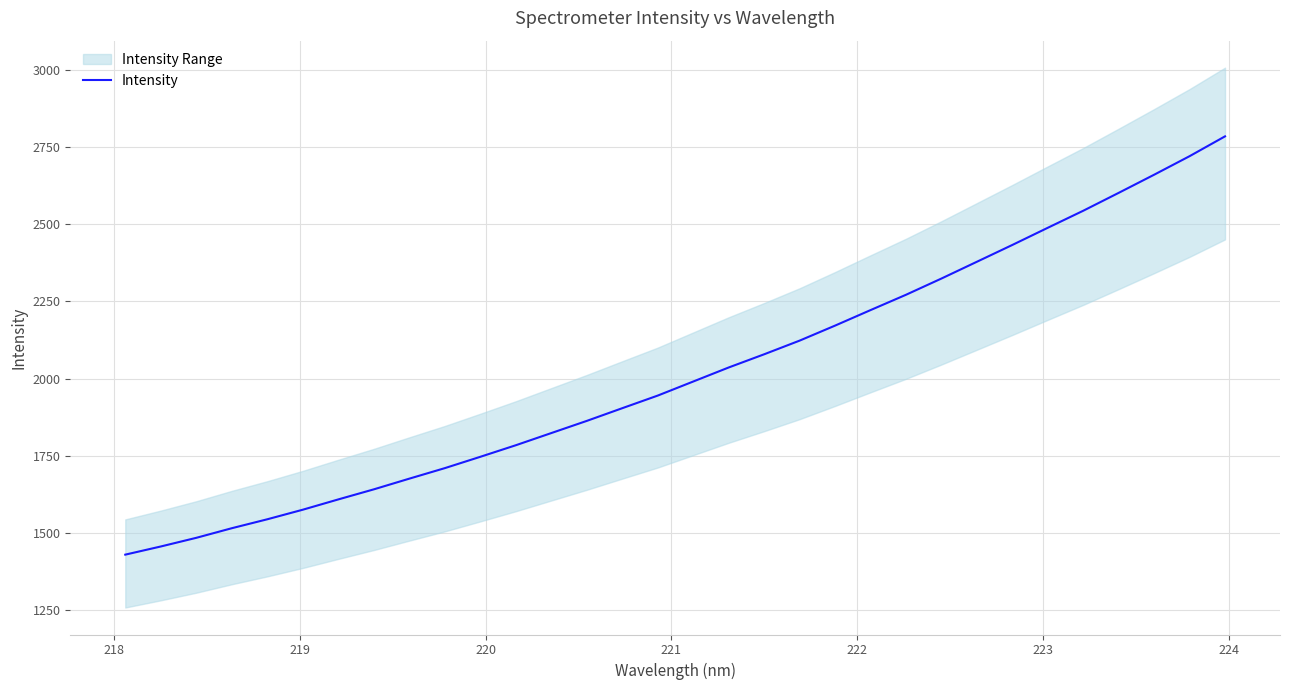

What is the highest value of the Intensity series?

2785.5